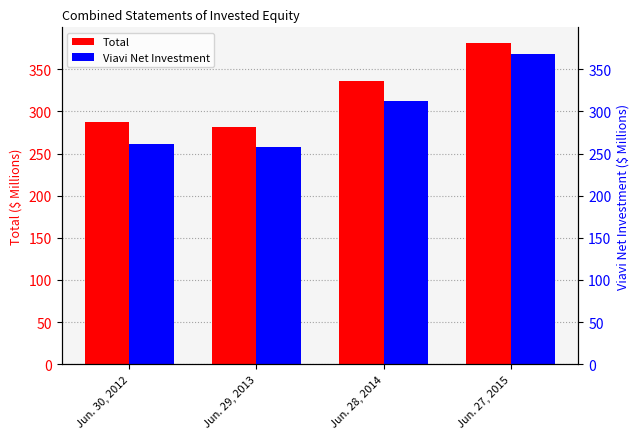

At which category is the sum across all series the highest?

Jun. 27, 2015